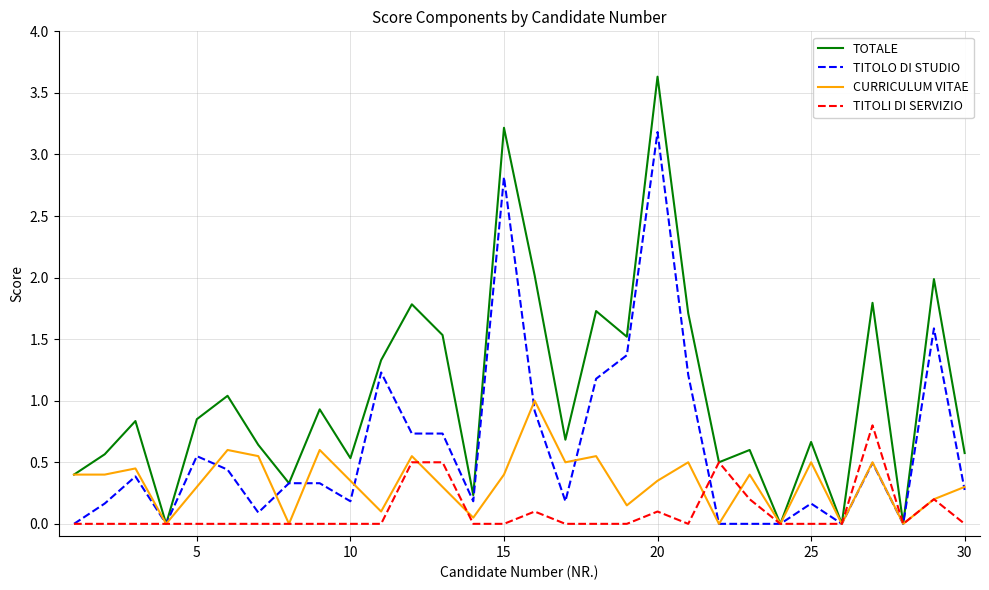

Rank the series by their maximum value, from highest to lowest.

TOTALE, TITOLO DI STUDIO, CURRICULUM VITAE, TITOLI DI SERVIZIO